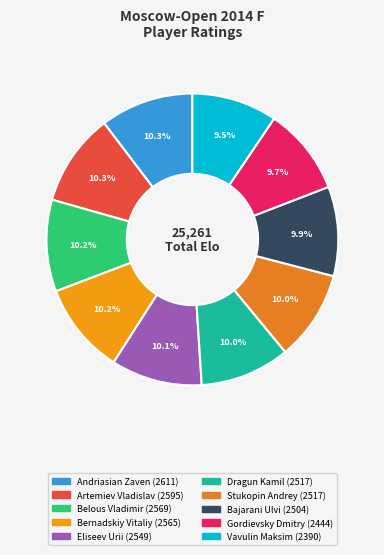

Count the number of slices in the pie.

10